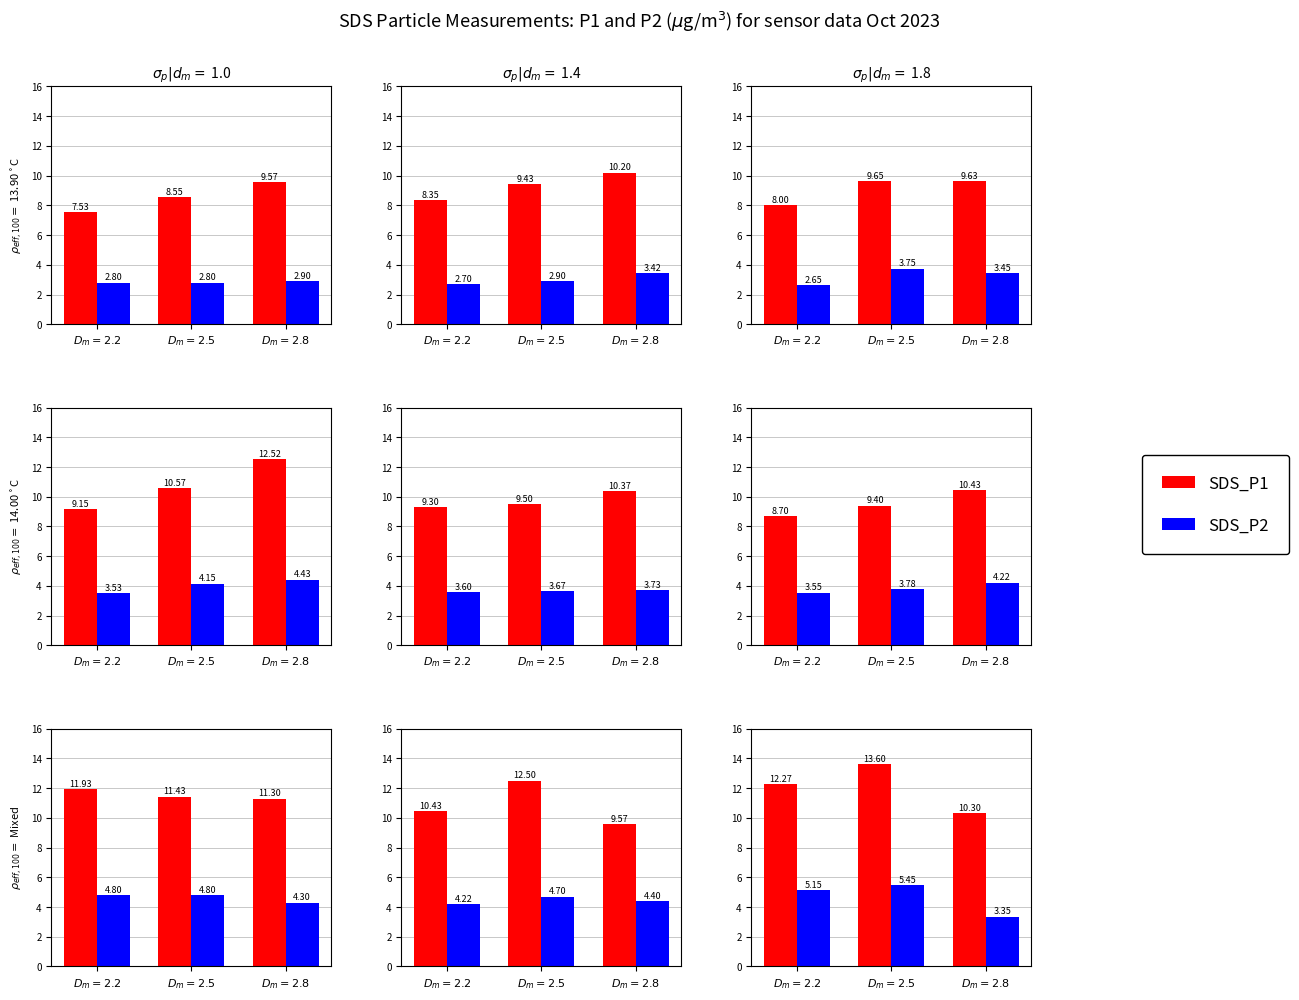

The SDS_P1 series shows 6.7 at $D_m=2.8$. True or false?

False